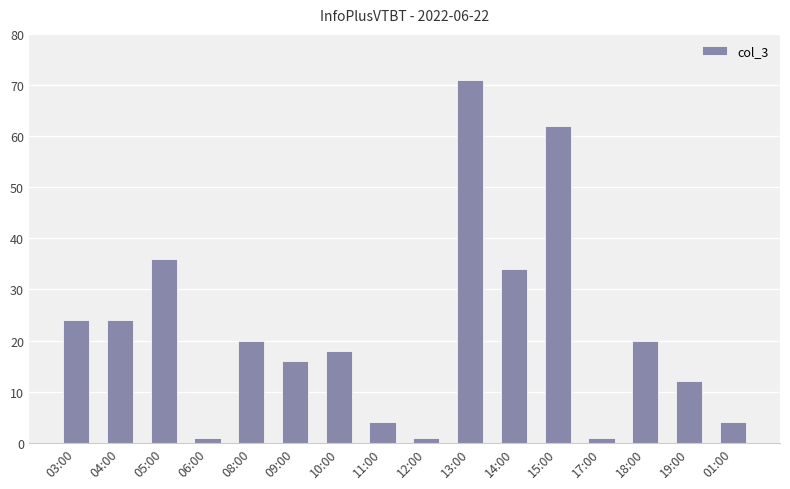

Count the number of data series in this chart.

1